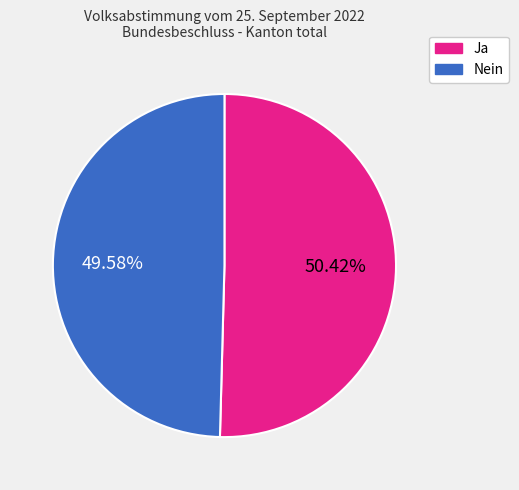

Between Nein and Ja, which is larger?

Ja